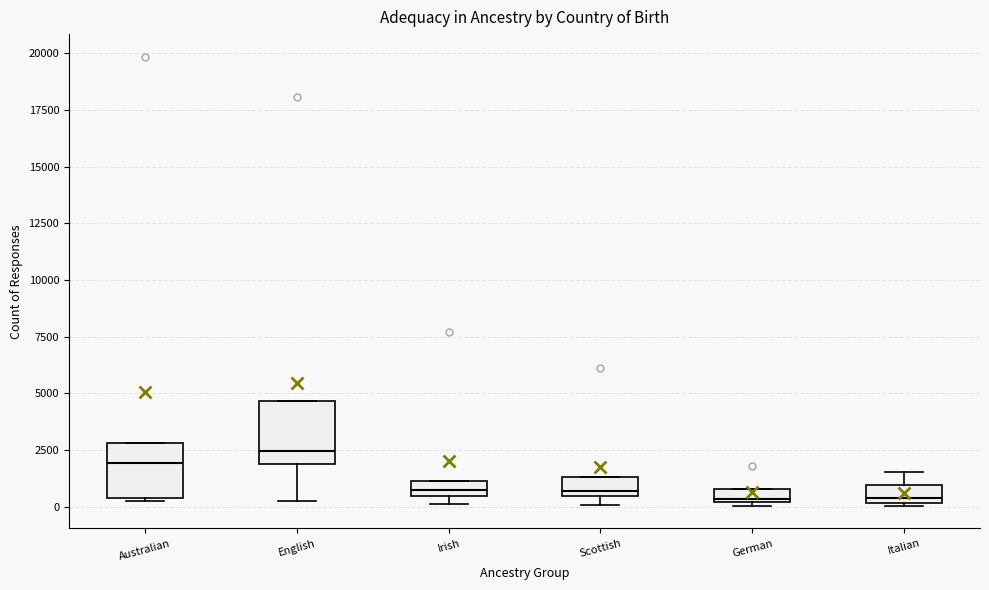

Where does the lower whisker of the box for English end on the y-axis? The values are not printed on the chart, so give them approximately, as read against the axis.

500